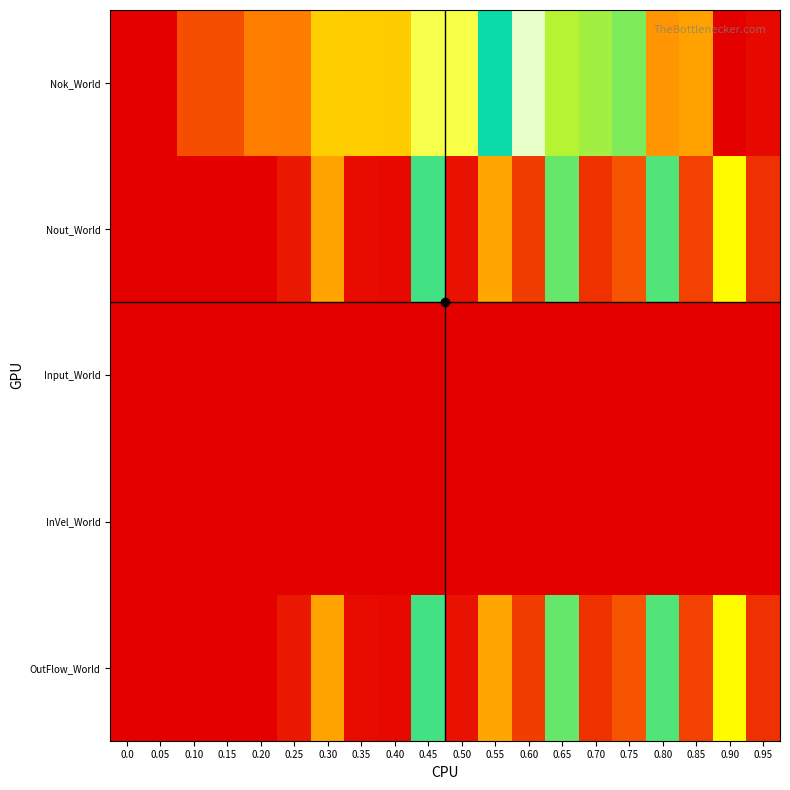

What is the difference between the highest and lowest values at 0.10?

1.0